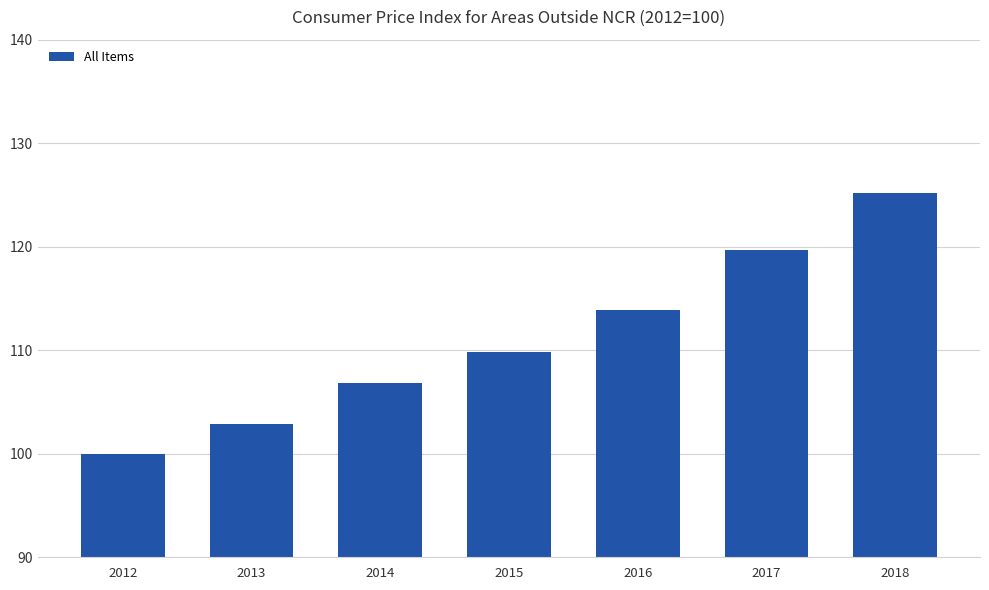

Approximately how many times larger is the value at 2014 compared to 2015?

1.0